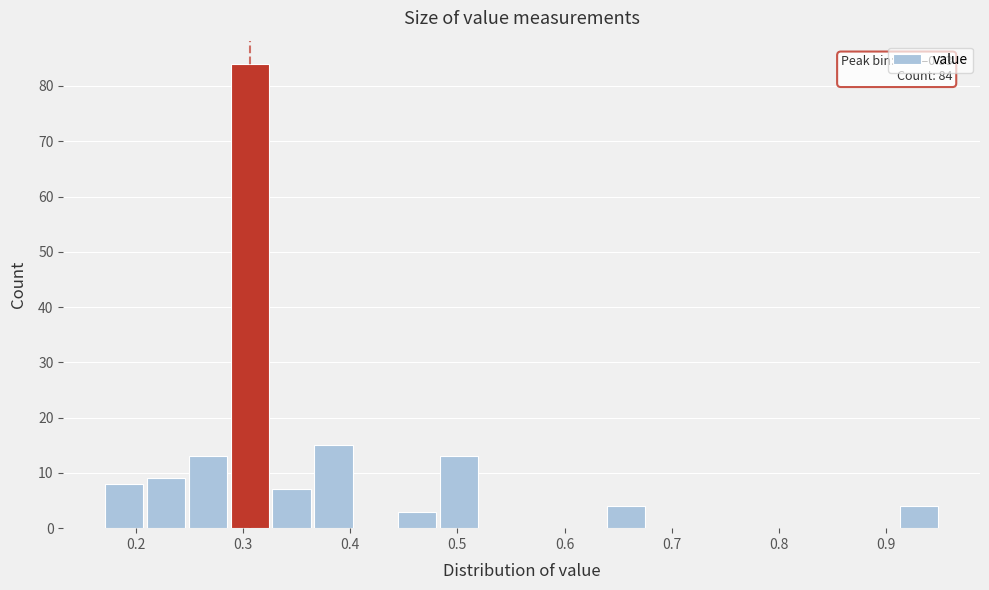

Read against the x-axis, roughly where is the centre of the tallest bar?

0.31